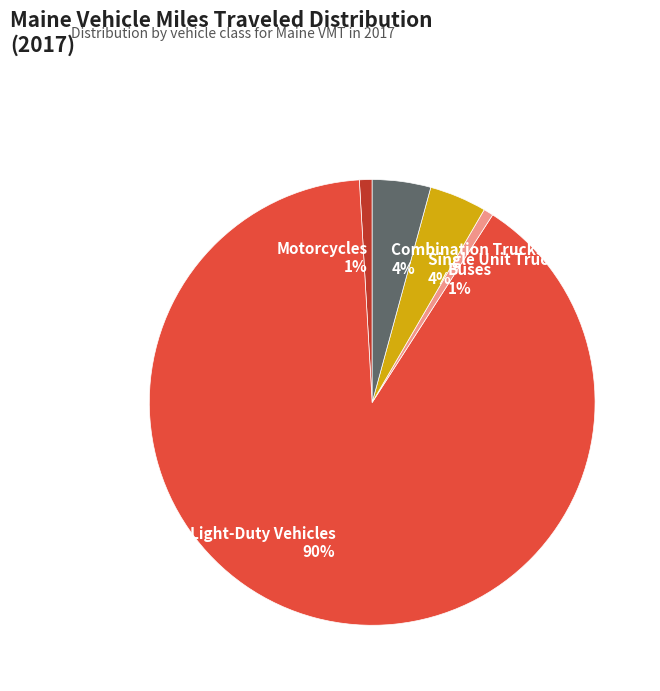

Between Single Unit Trucks and Light-Duty Vehicles, which is larger?

Light-Duty Vehicles